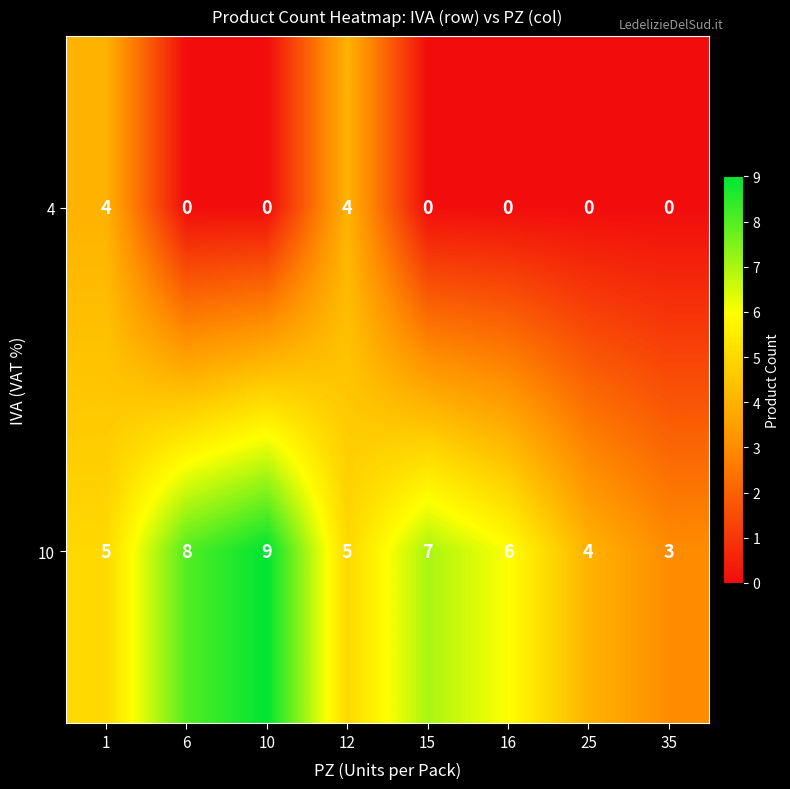

The 10 series shows 15 at 10. True or false?

False